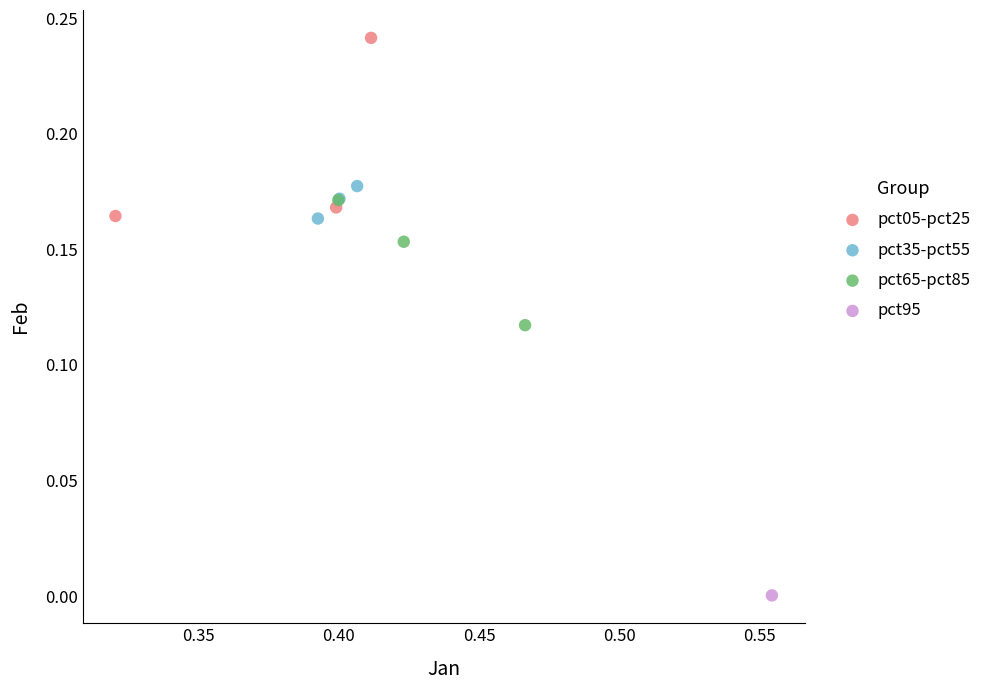

Which series contains the highest Y value?

pct05-pct25